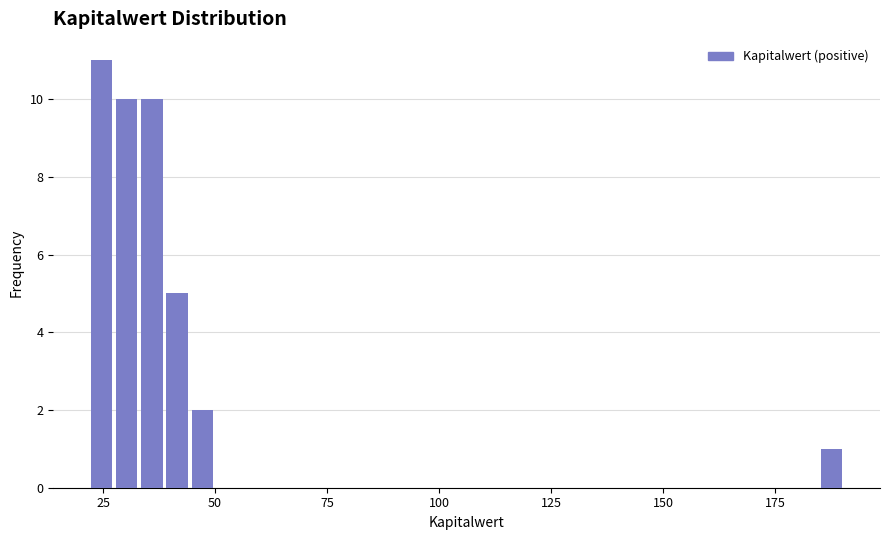

Read against the x-axis, roughly where is the centre of the tallest bar?

25